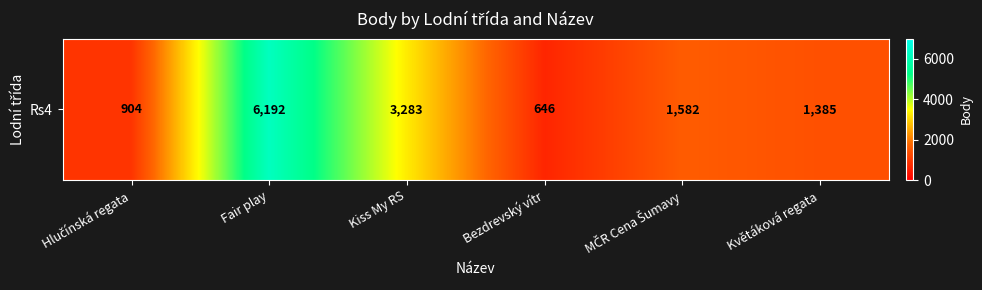

What is the sum of the values at Květáková regata and Kiss My RS?

4668